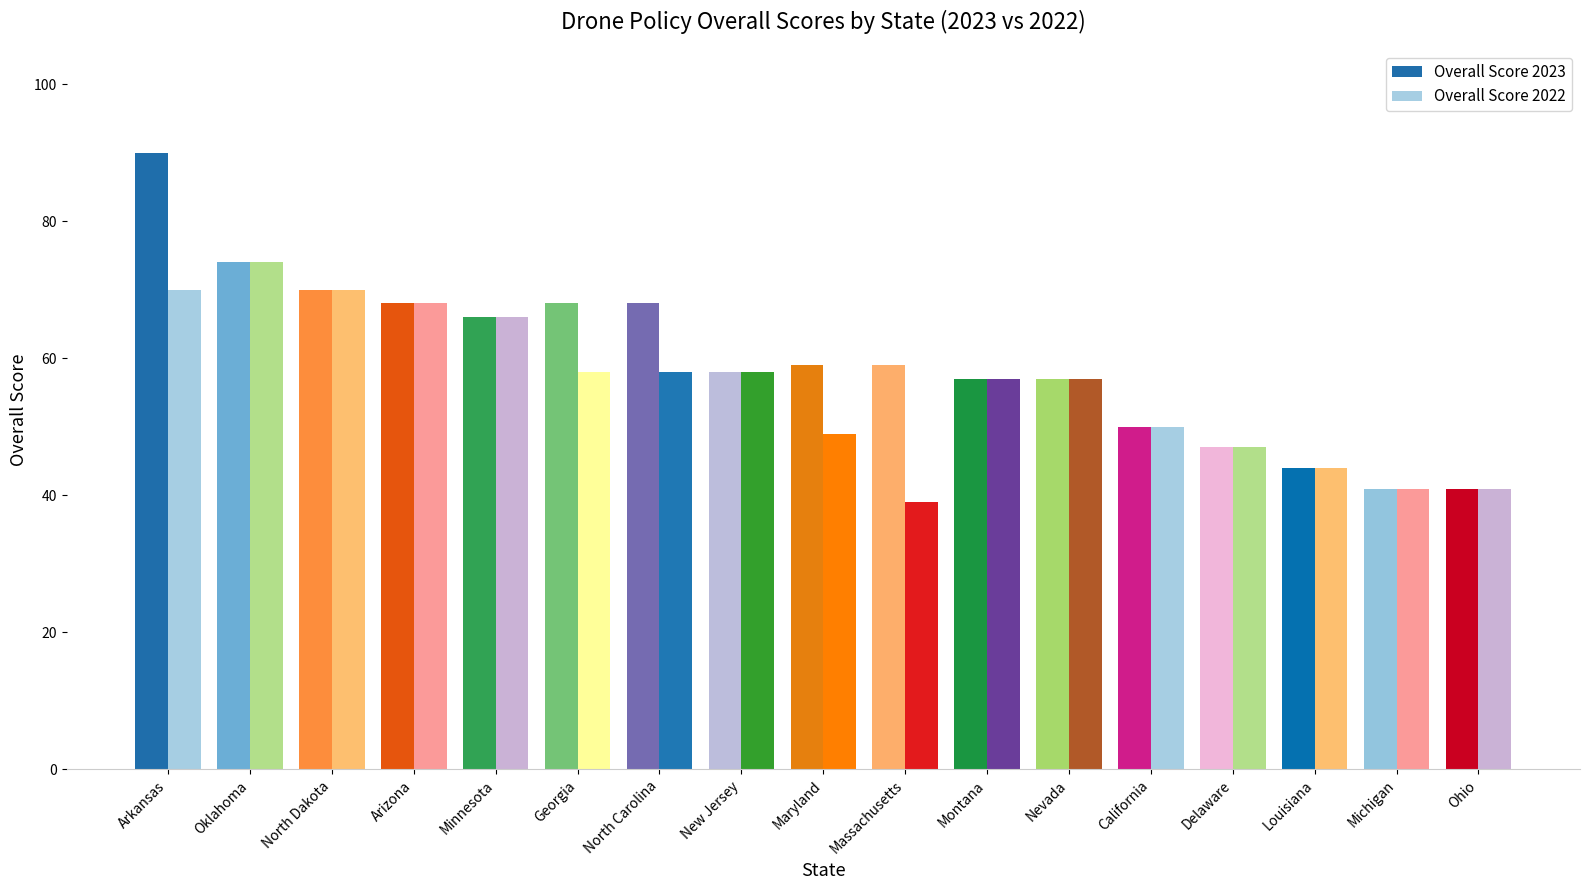

What value does the Overall Score 2022 series have at Arkansas, to the nearest 10?

70